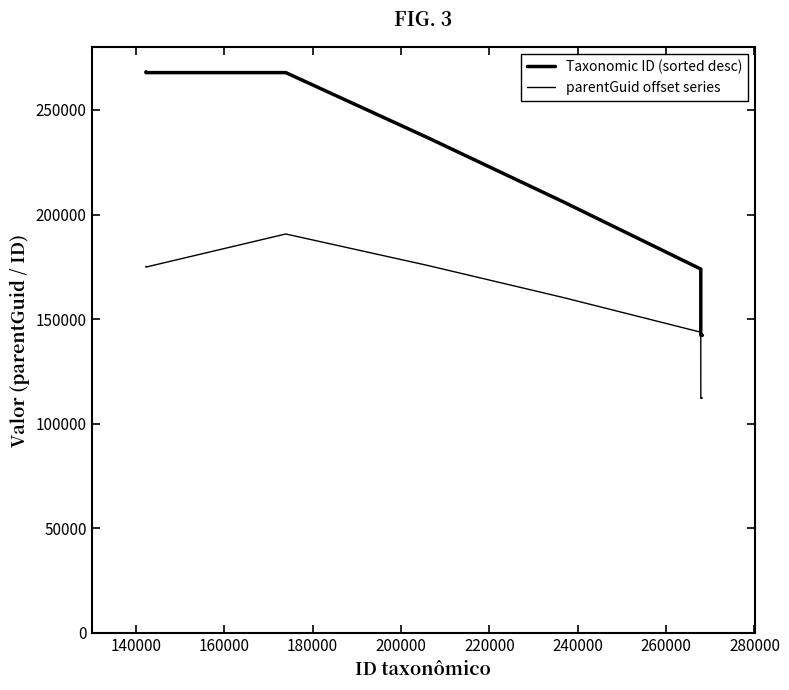

How many lines are shown in the chart?

2